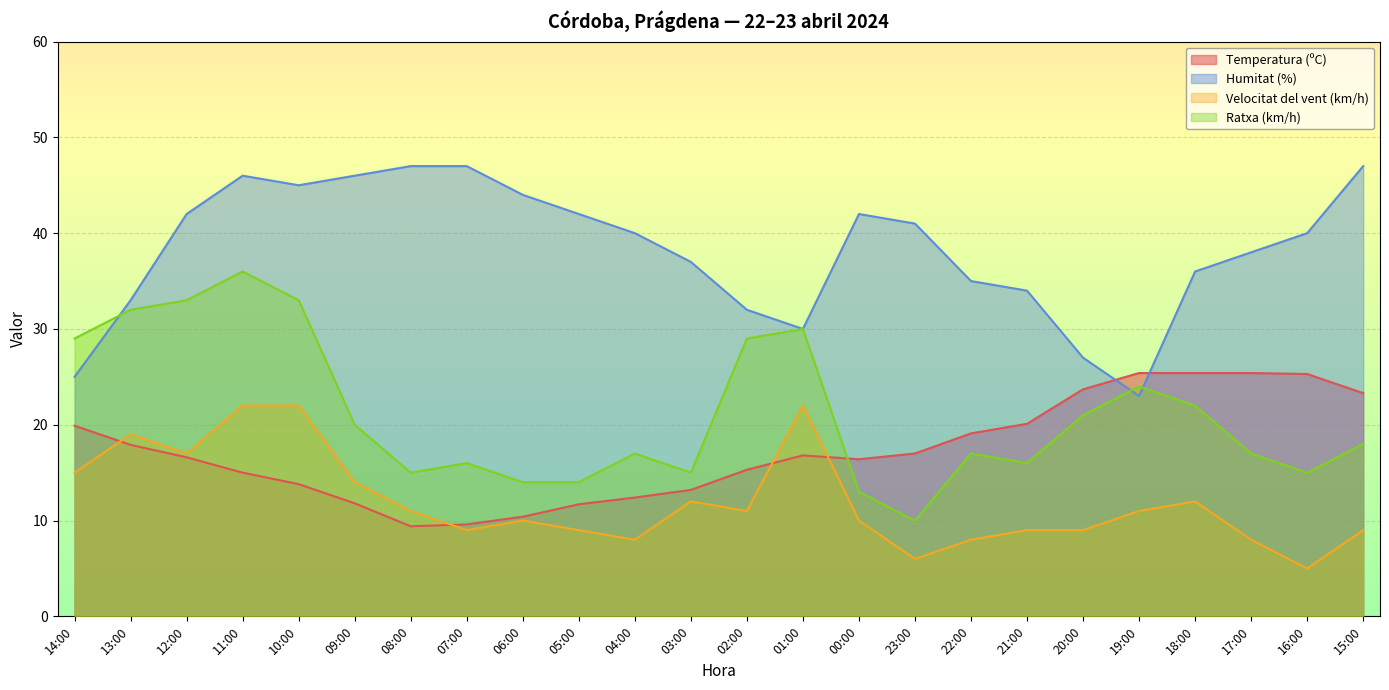

How many lines are shown in the chart?

4